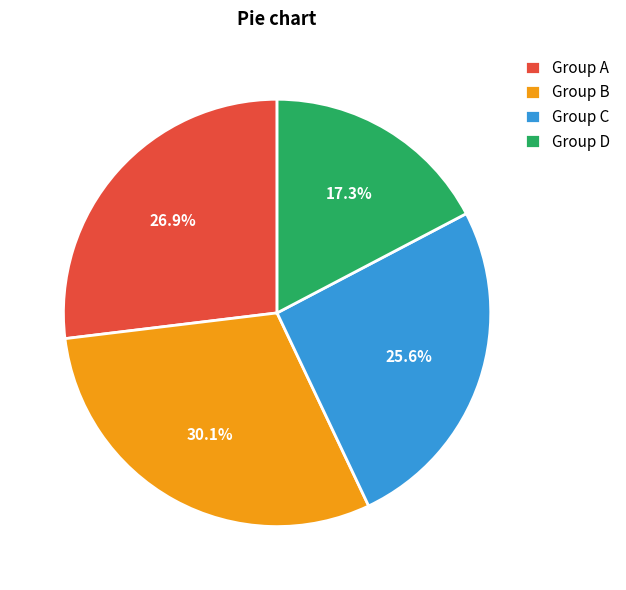

How many slices are in this pie chart?

4